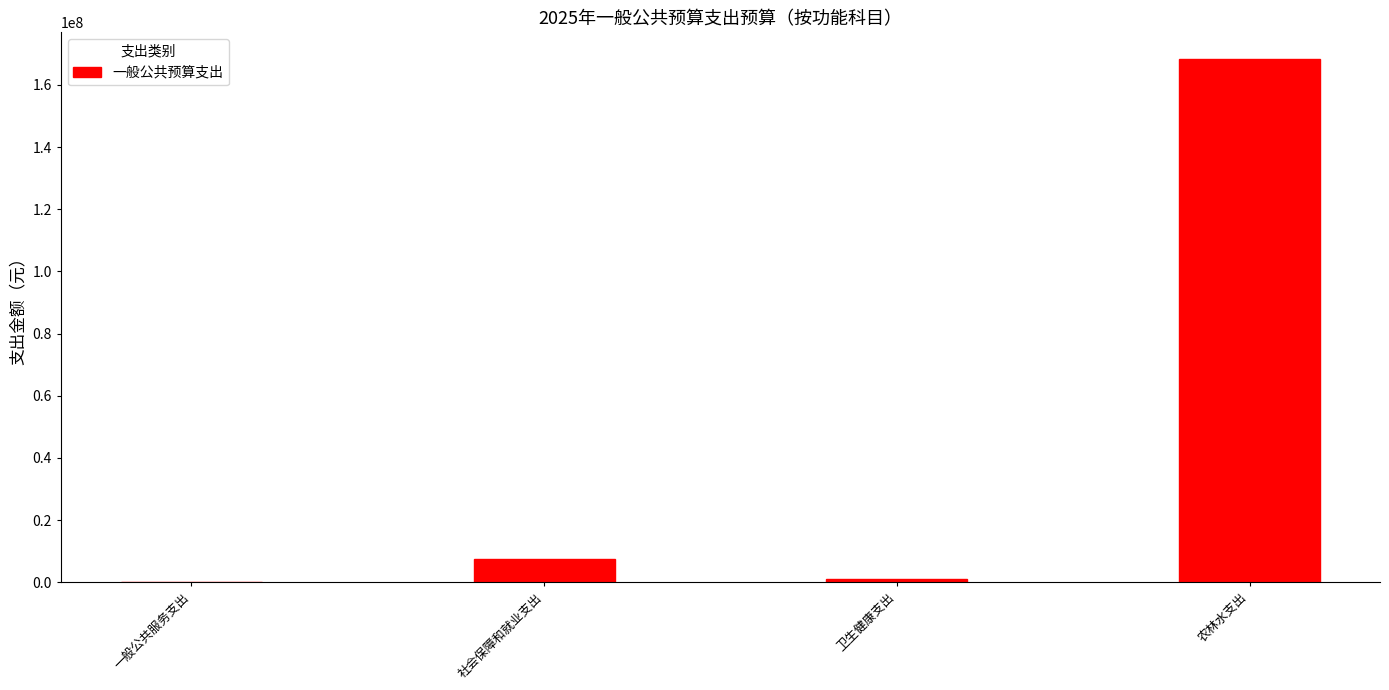

Approximately how many times larger is the value at 农林水支出 compared to 社会保障和就业支出?

22.1